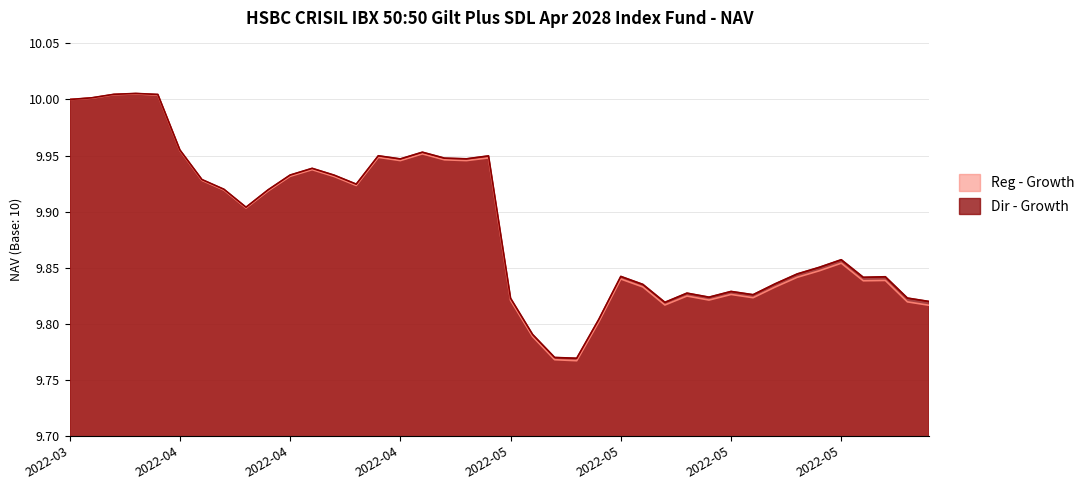

Rank the series at 2022-04 from lowest to highest value.

Reg - Growth, Dir - Growth